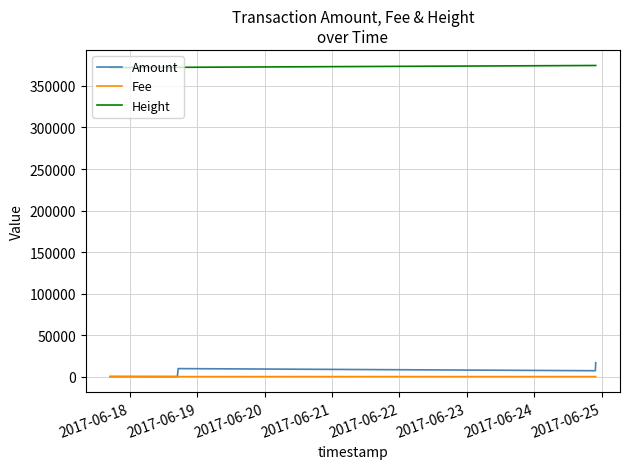

What is the maximum value shown in the chart?

374678.0